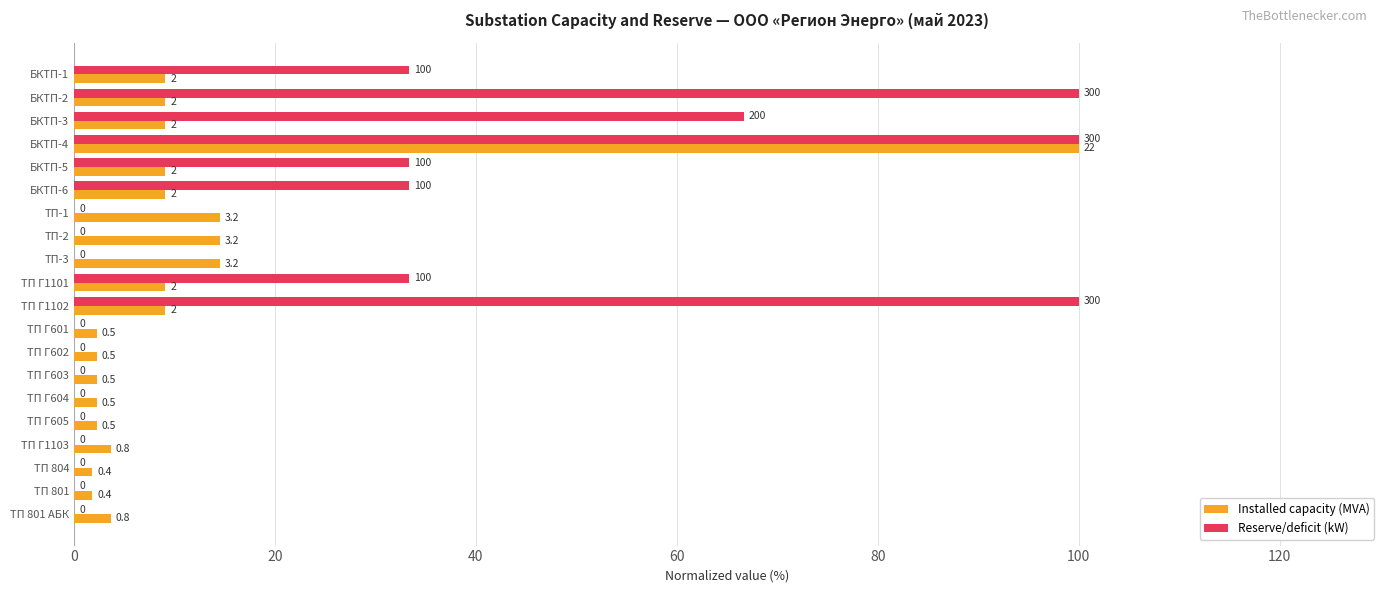

What are all the series names shown in the legend?

Installed capacity (MVA), Reserve/deficit (kW)